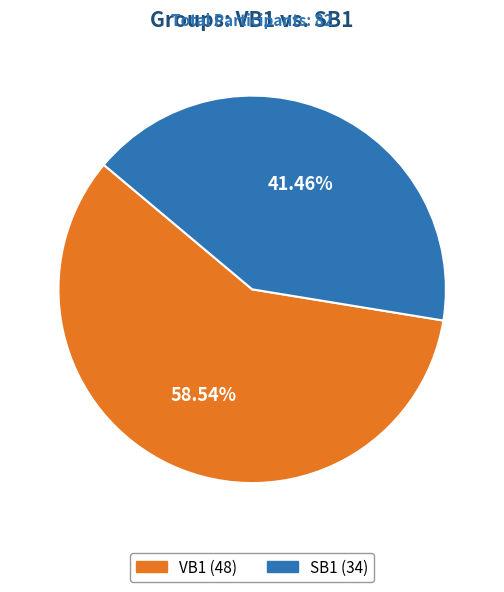

Does any single category account for the majority?

Yes